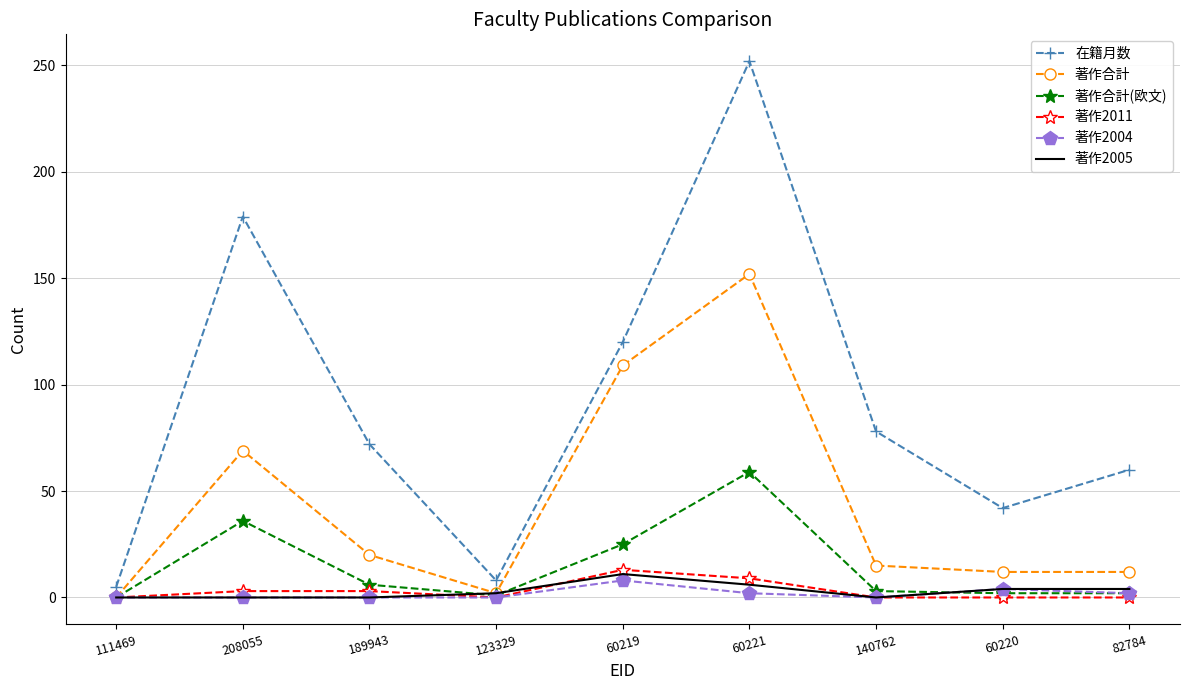

Which category has the highest value in the 著作合計 series?

60221